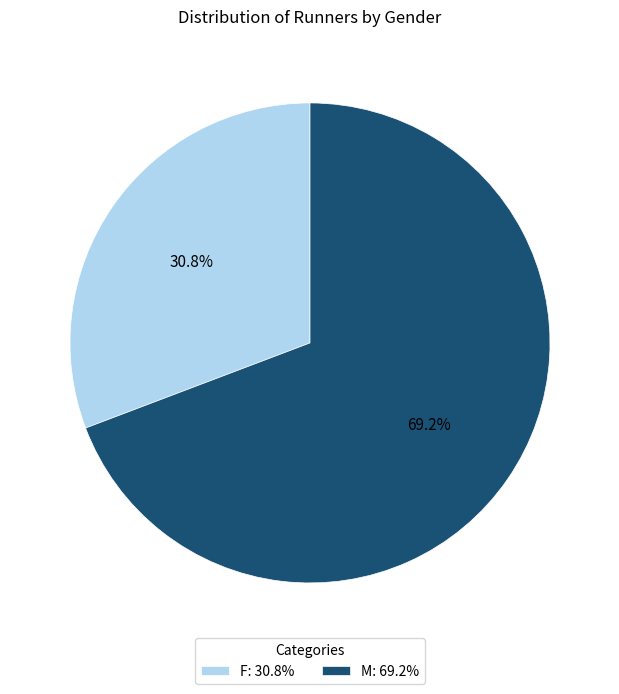

The F slice represents 31% of the pie. True or false?

True